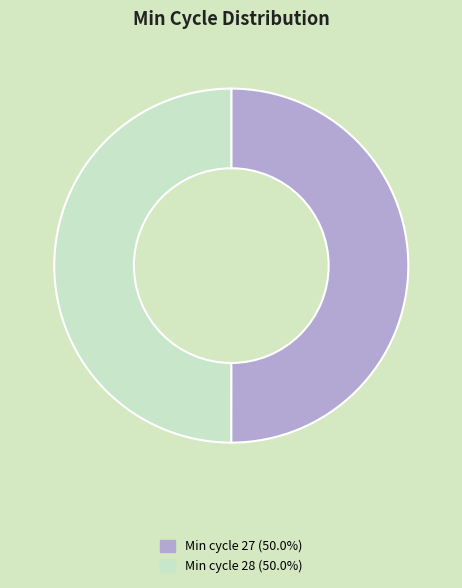

Approximately how many times larger is the value at Min cycle 28 (50.0%) compared to Min cycle 27 (50.0%)?

1.0